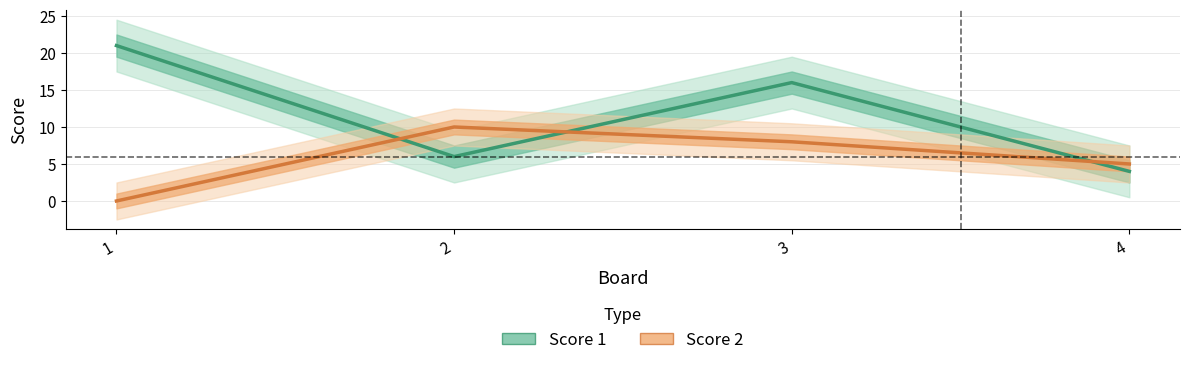

How many data points in Score 1 are above 16?

1